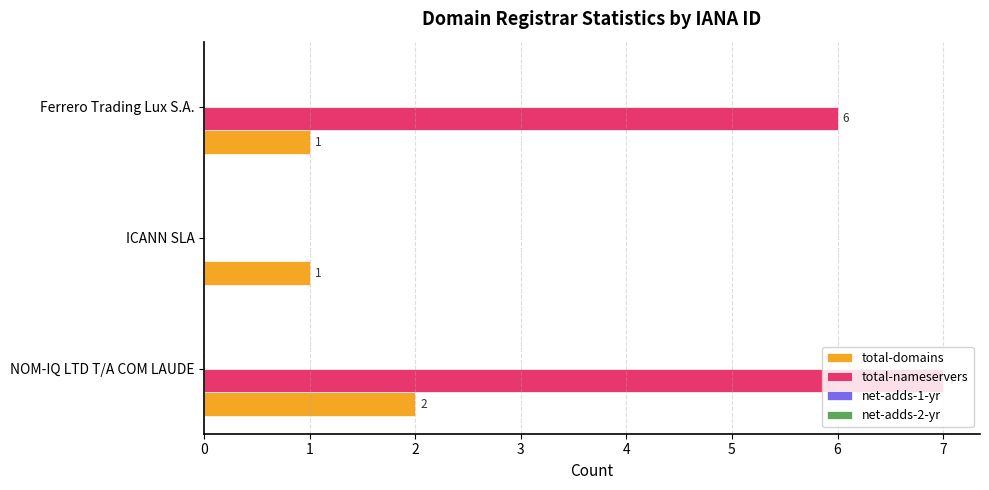

What is the maximum value shown in the chart?

7